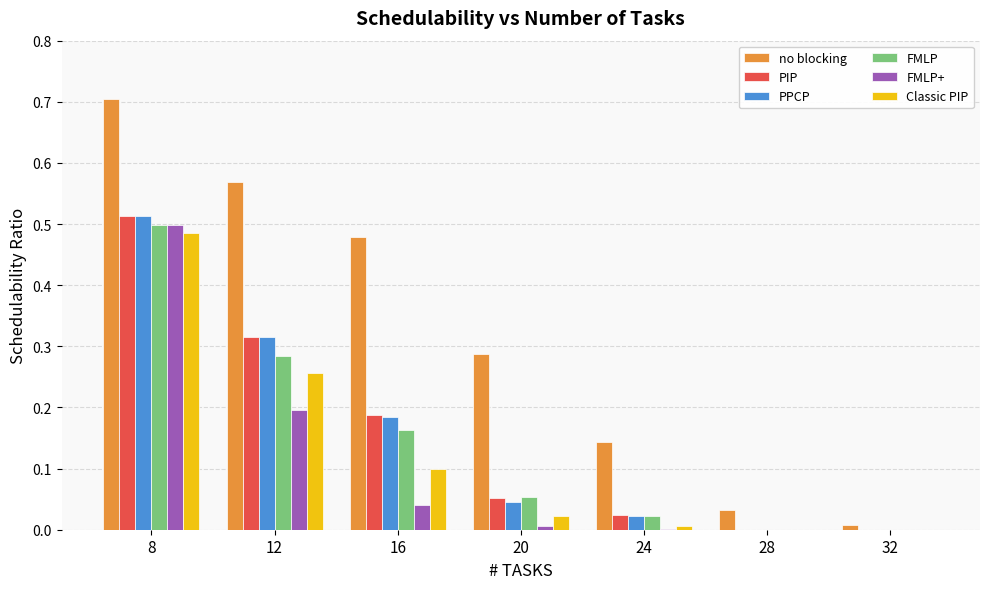

Which series has the largest total across all categories?

no blocking